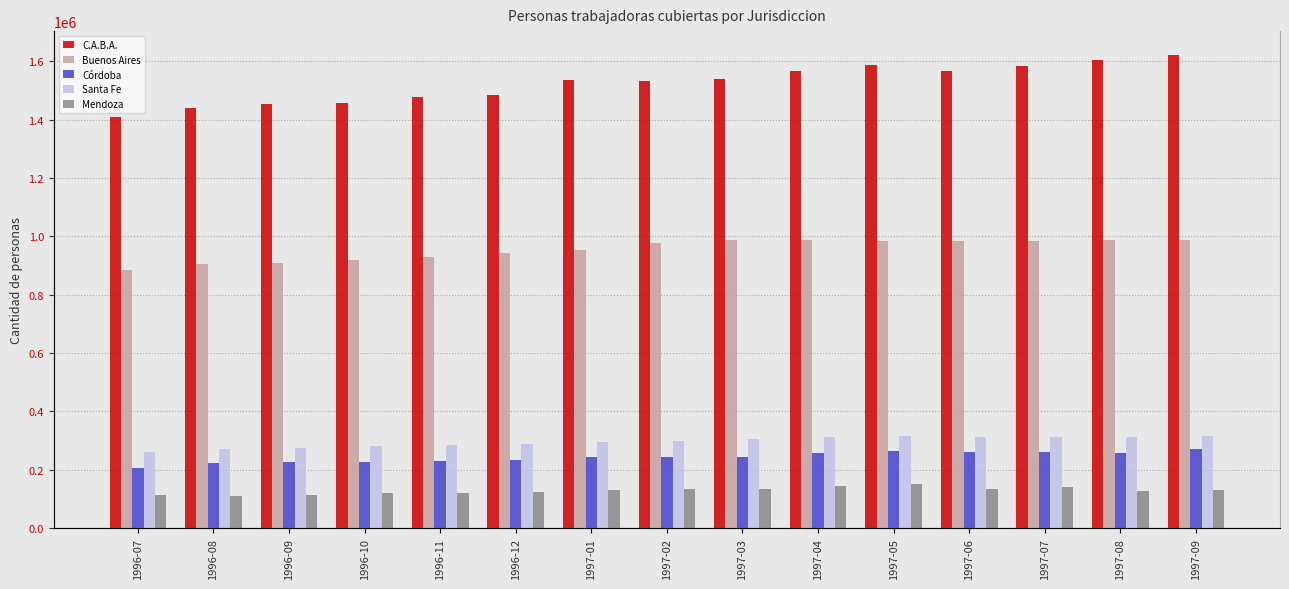

Between 1996-07 and 1997-02, which is larger?

1997-02